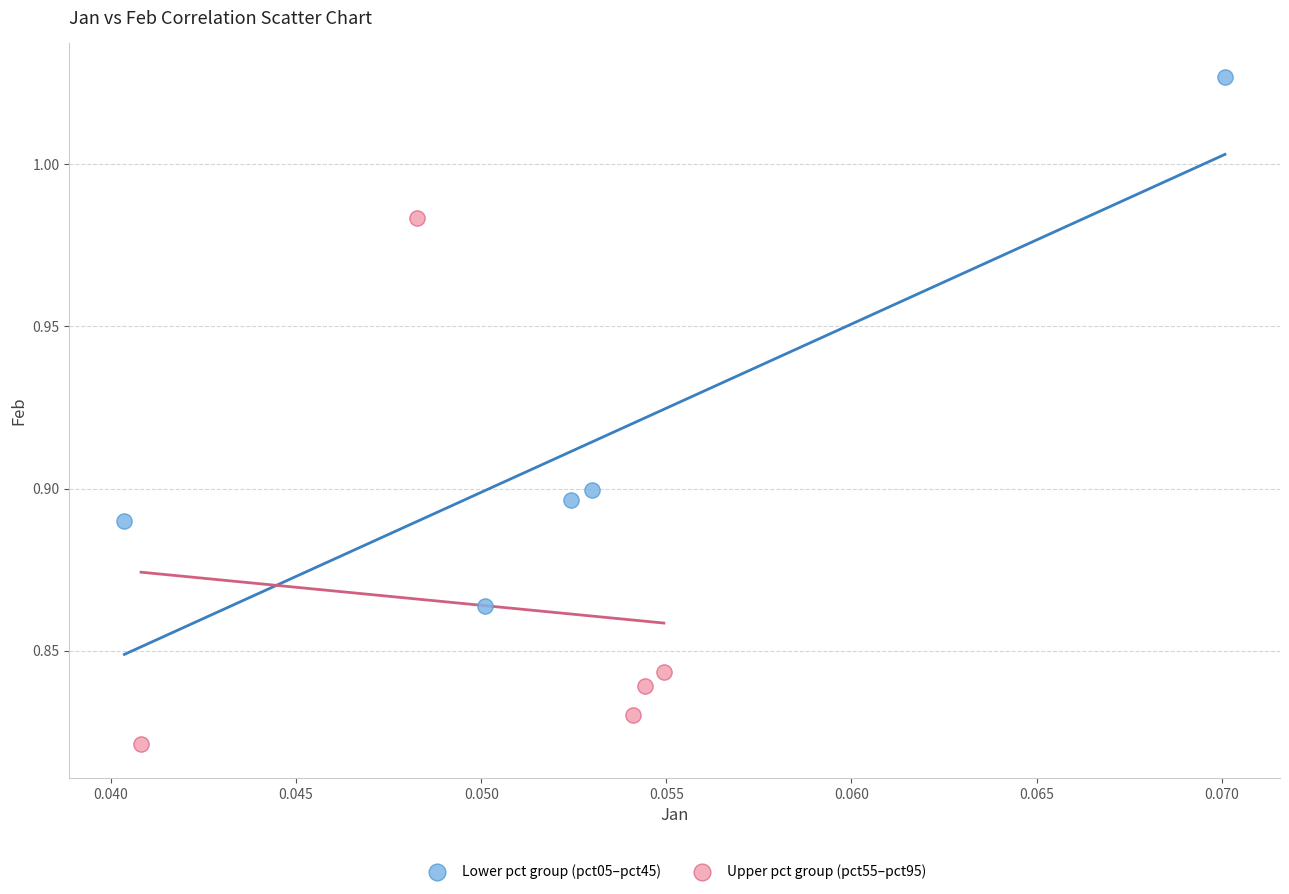

Which series reaches the maximum Y coordinate?

Lower pct group (pct05–pct45)